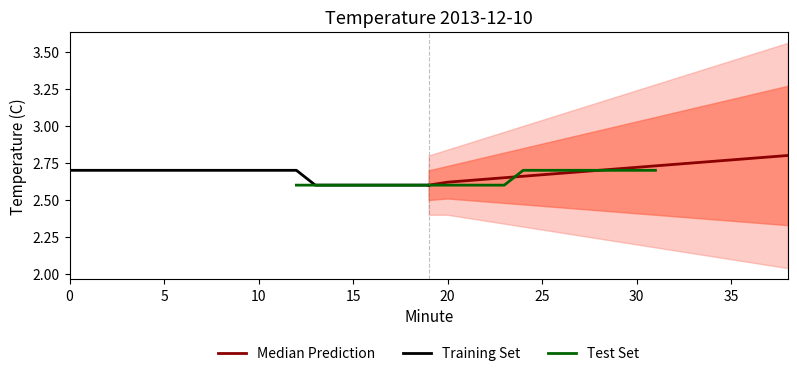

What is the approximate value of Training Set at 10?

2.7